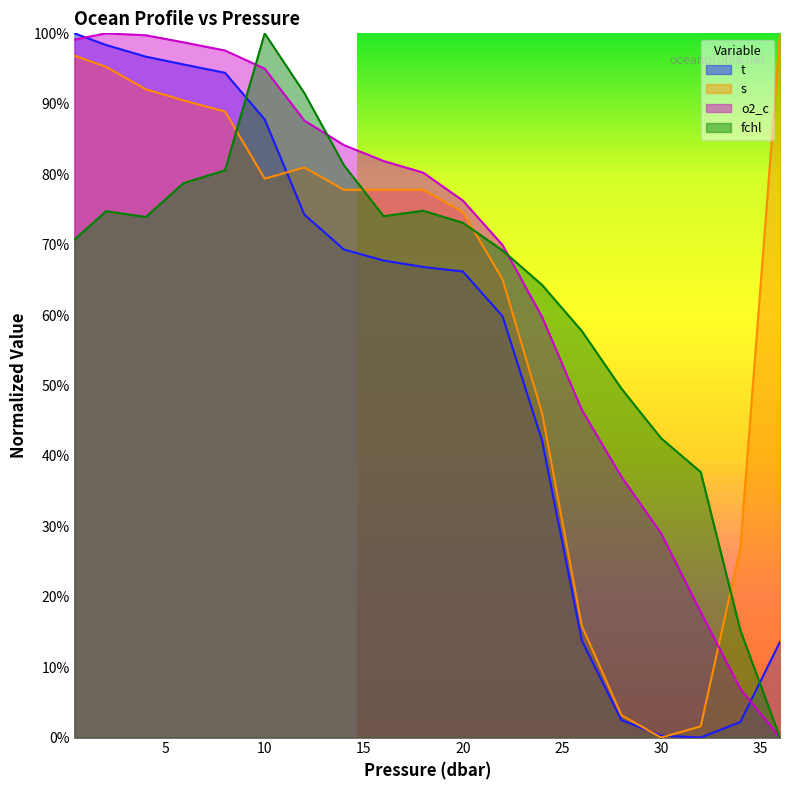

True or false: t has more than 1 interior local peaks.

False